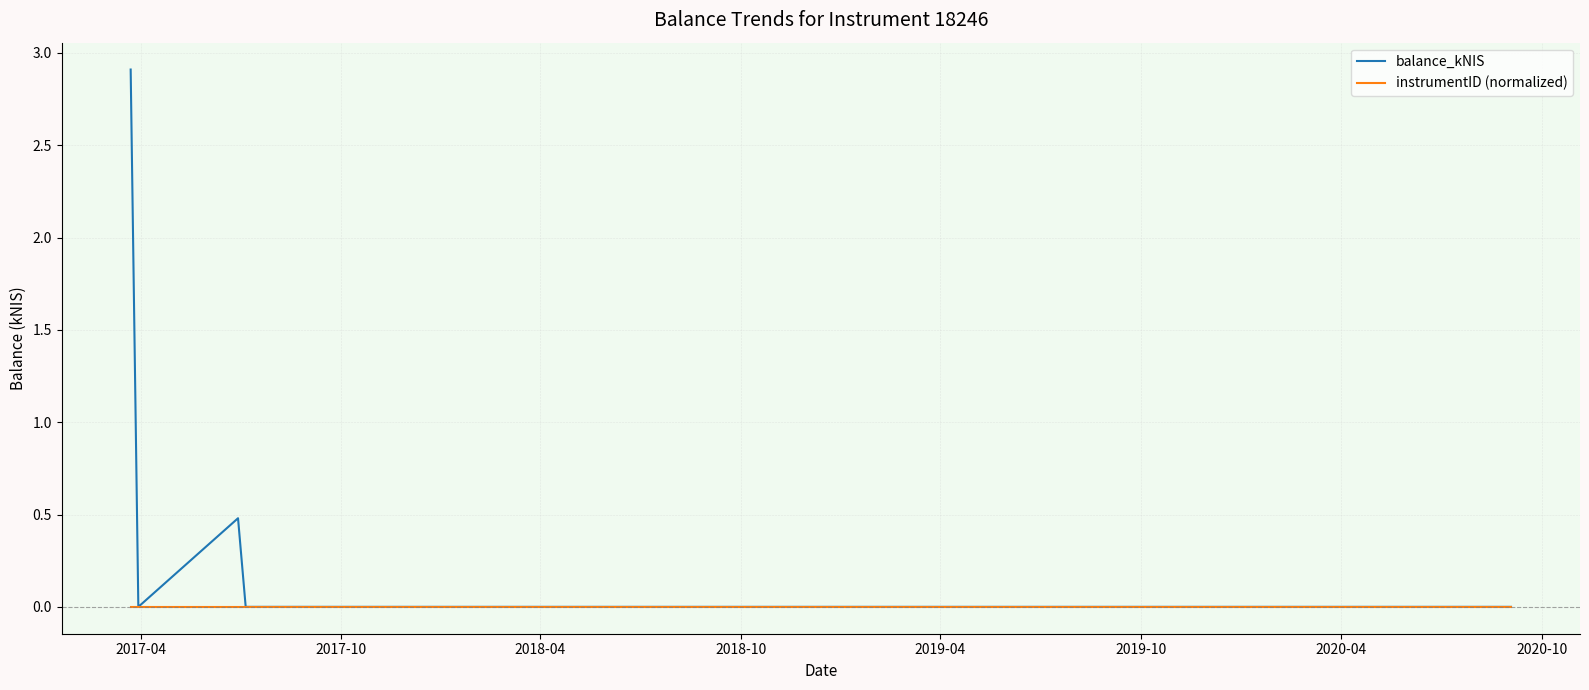

At how many categories does at least one series exceed 1?

1